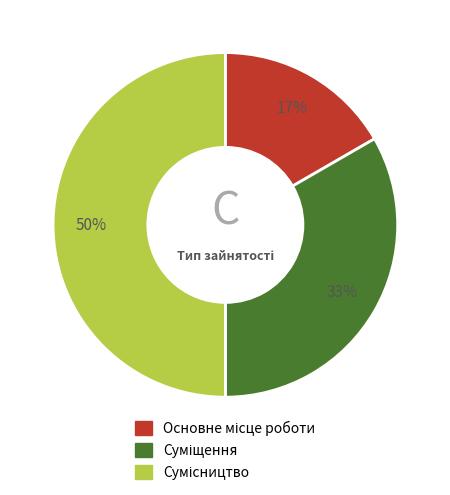

Count the number of slices in the pie.

3